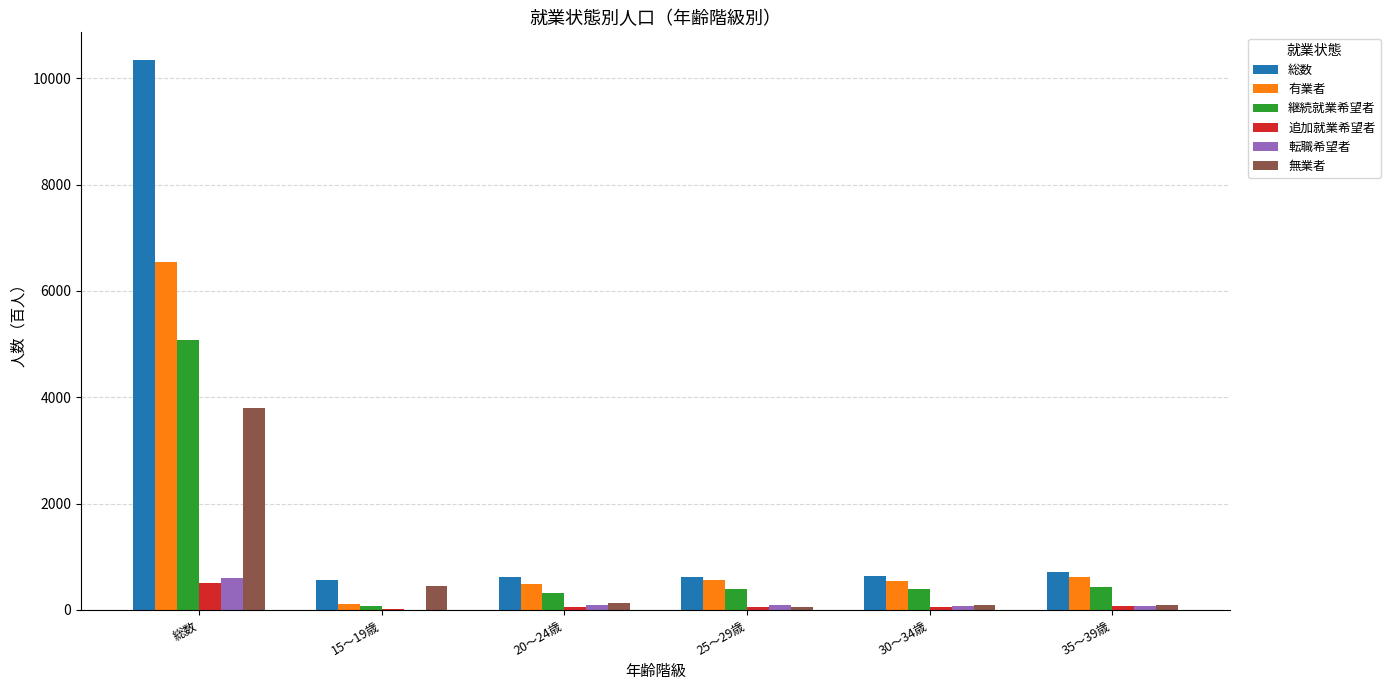

What is the sum of all 有業者 values?

8855